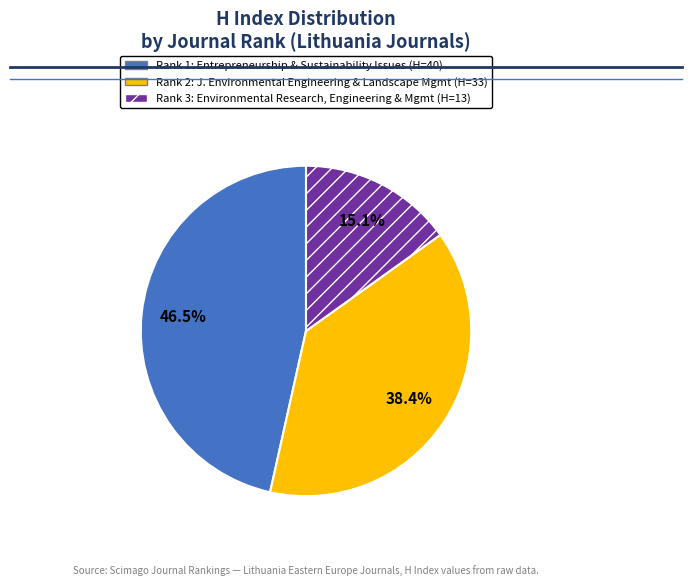

Is there a majority slice in this chart?

No